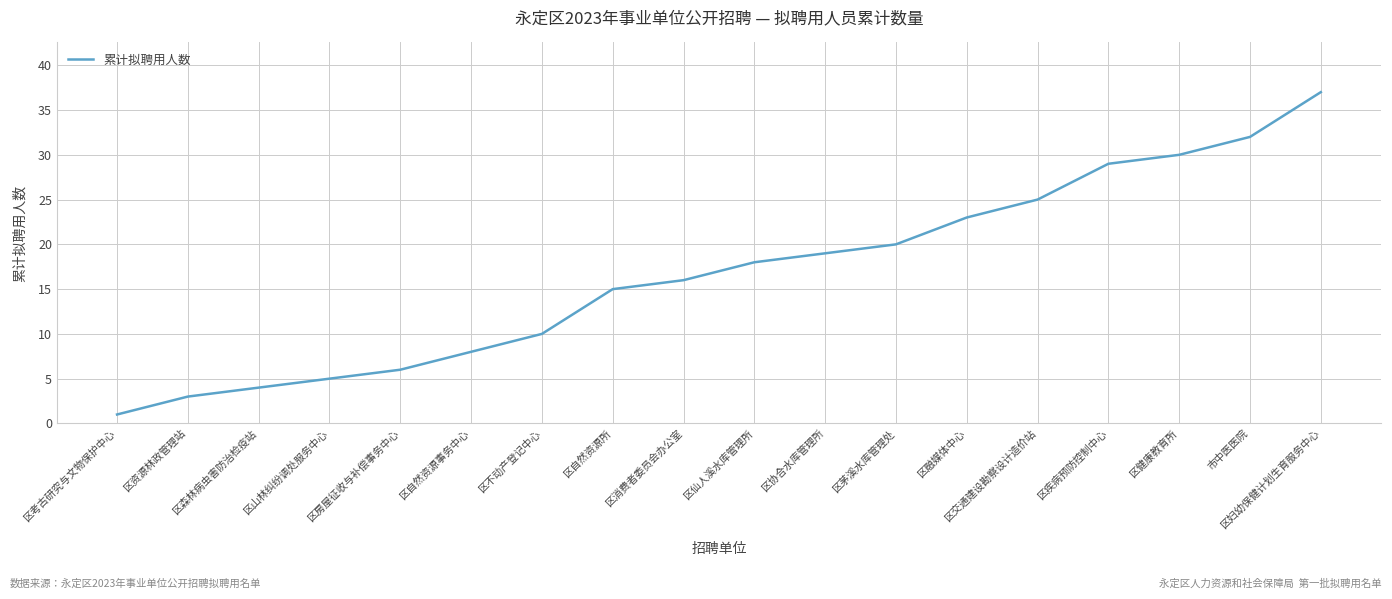

Reading left to right, list all the values displayed in this chart.

区考古研究与文物保护中心=1	区资源林政管理站=3	区森林病虫害防治检疫站=4	区山林纠纷调处服务中心=5	区房屋征收与补偿事务中心=6	区自然资源事务中心=8	区不动产登记中心=10	区自然资源所=15	区消费者委员会办公室=16	区仙人溪水库管理所=18	区协合水库管理所=19	区茅溪水库管理处=20	区融媒体中心=23	区交通建设勘察设计造价站=25	区疾病预防控制中心=29	区健康教育所=30	市中医医院=32	区妇幼保健计划生育服务中心=37